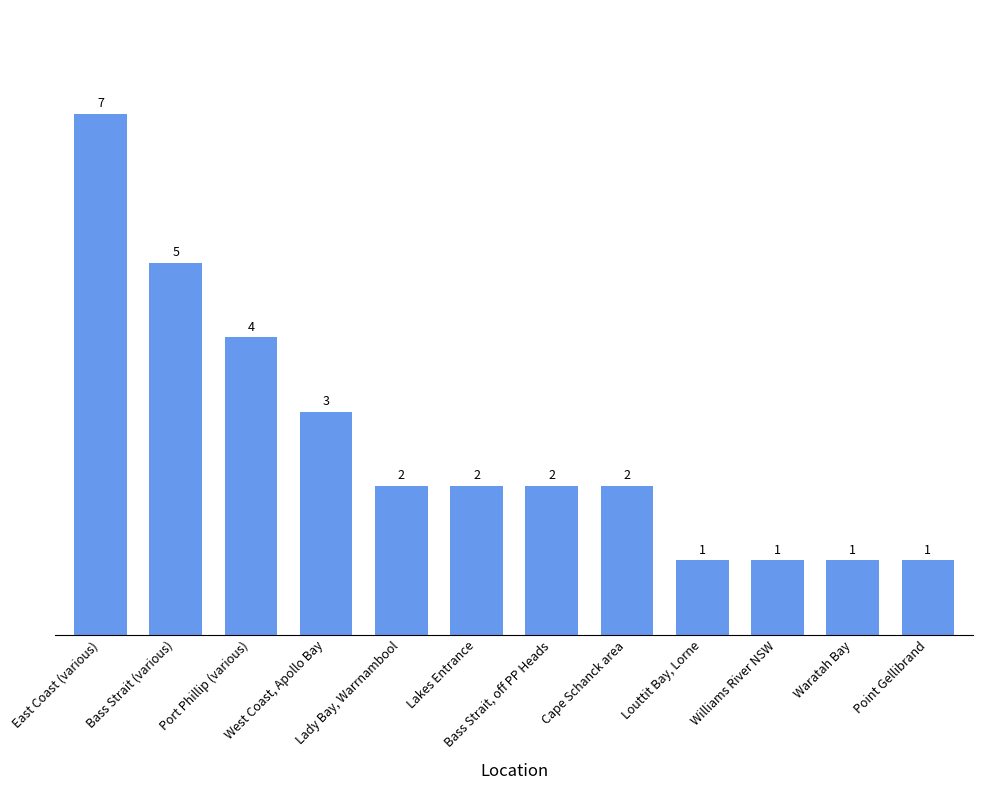

The chart shows a value of 2 at Bass Strait, off PP Heads. True or false?

True